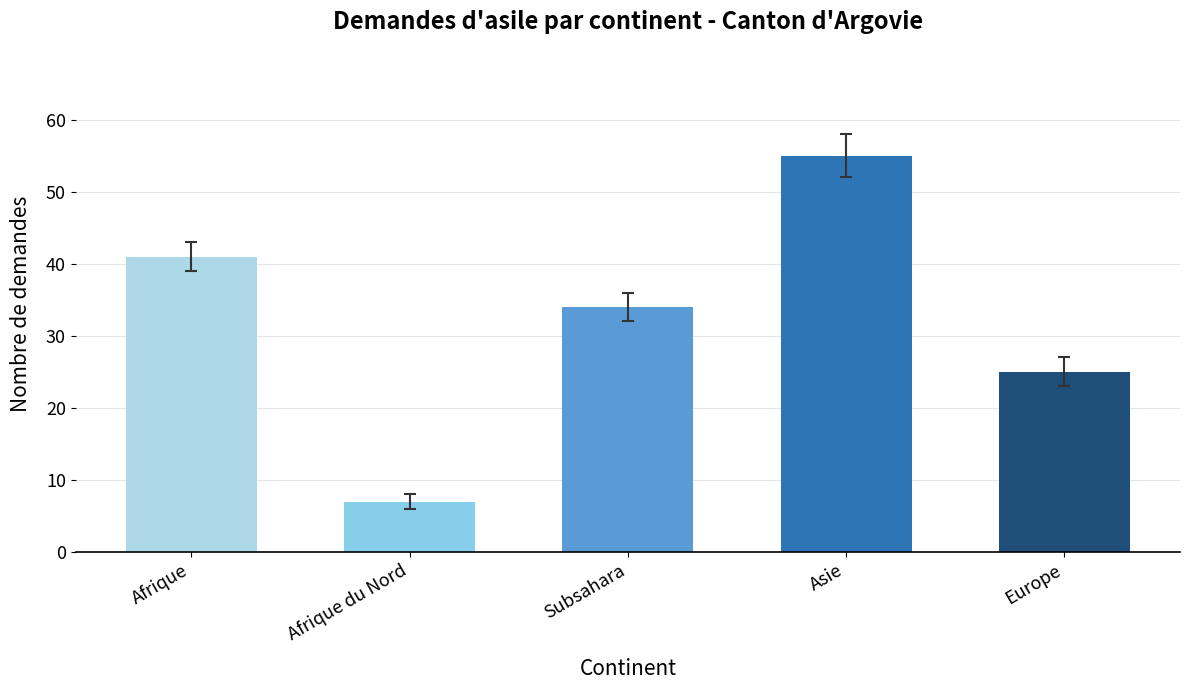

What is the greatest value displayed?

55